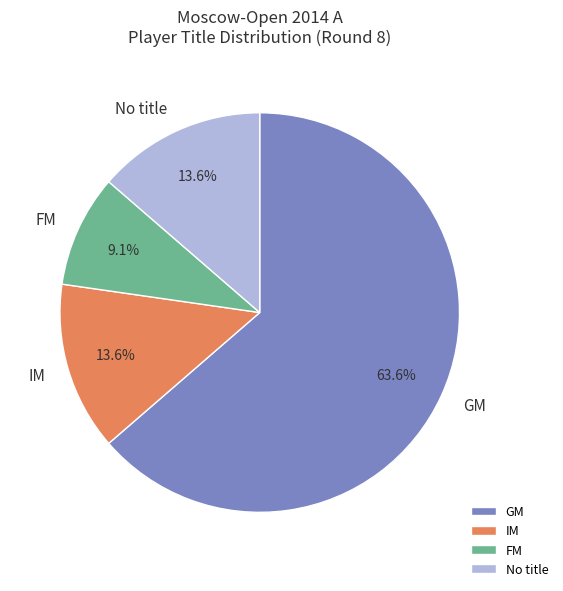

What portion of the pie excludes IM?

86.4%